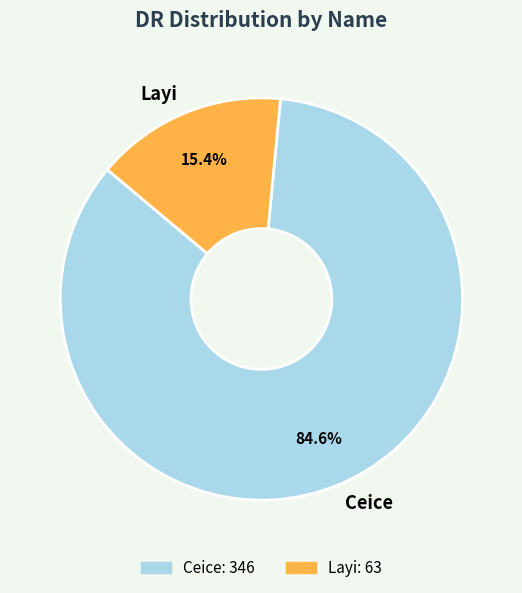

True or false: Ceice accounts for 85% of the total.

True